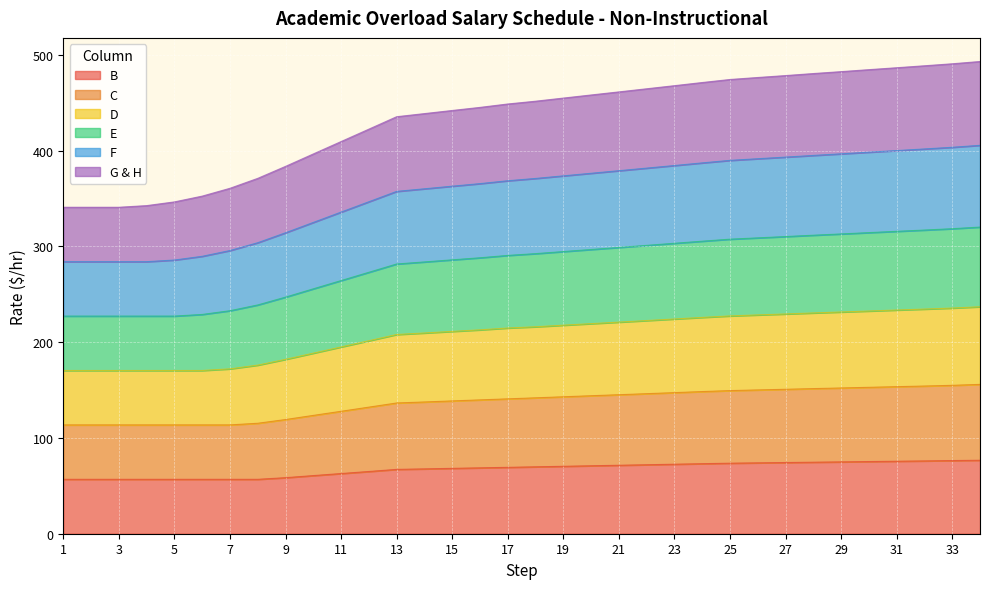

The B series shows 76.7 at 34. True or false?

True